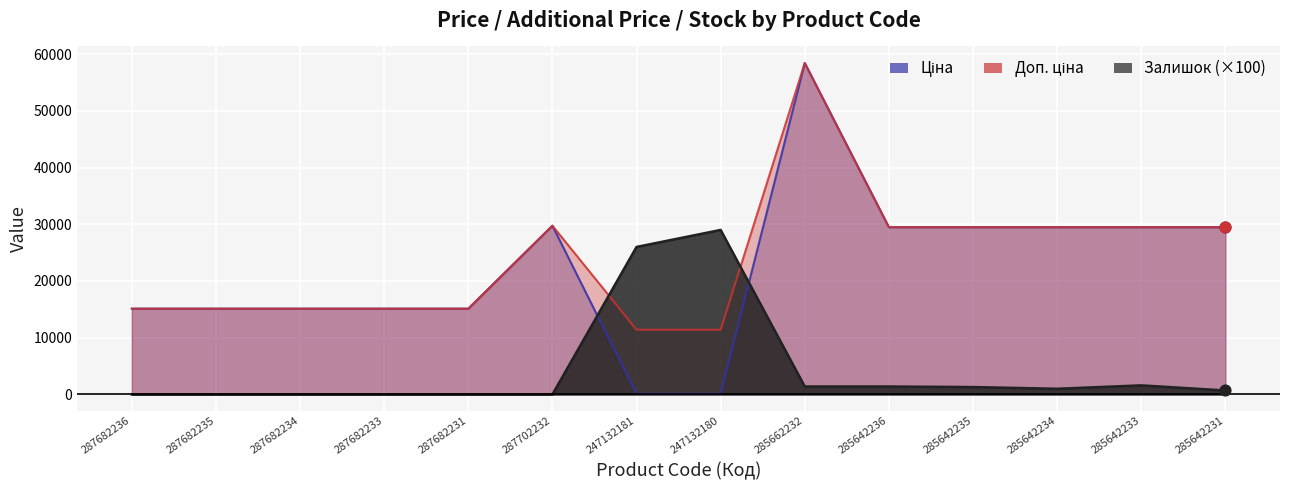

At which category is the sum across all series the highest?

285662232